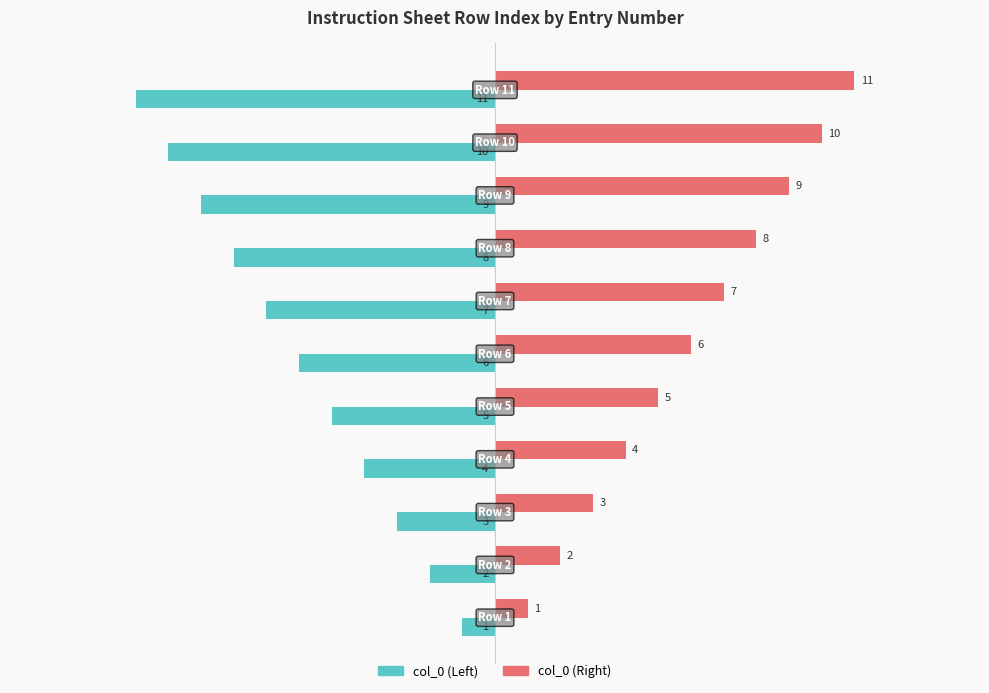

What is the maximum value for col_0 (Left)?

-1